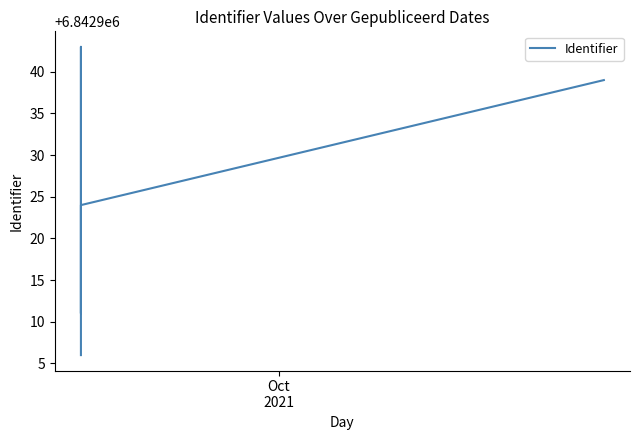

Count the number of values greater than 6842927.

7